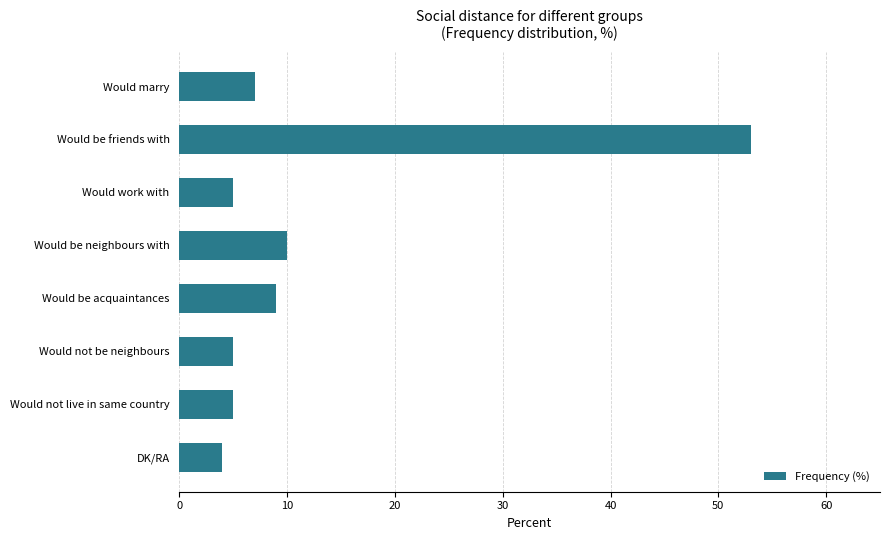

The chart shows a value of 5 at Would not be neighbours. True or false?

True